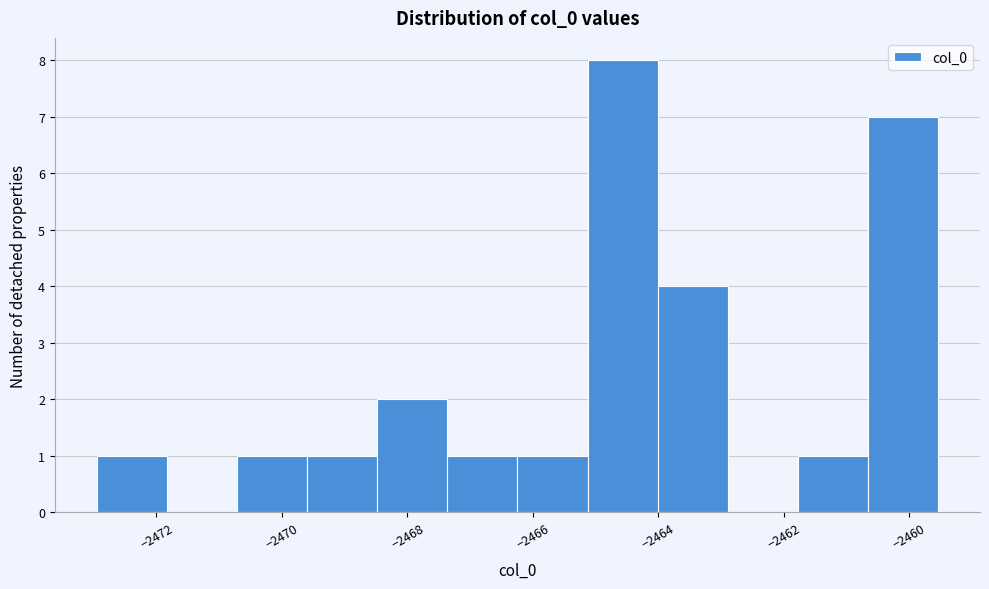

Which range on the x-axis has the tallest bar?

-2465.2 to -2464.0